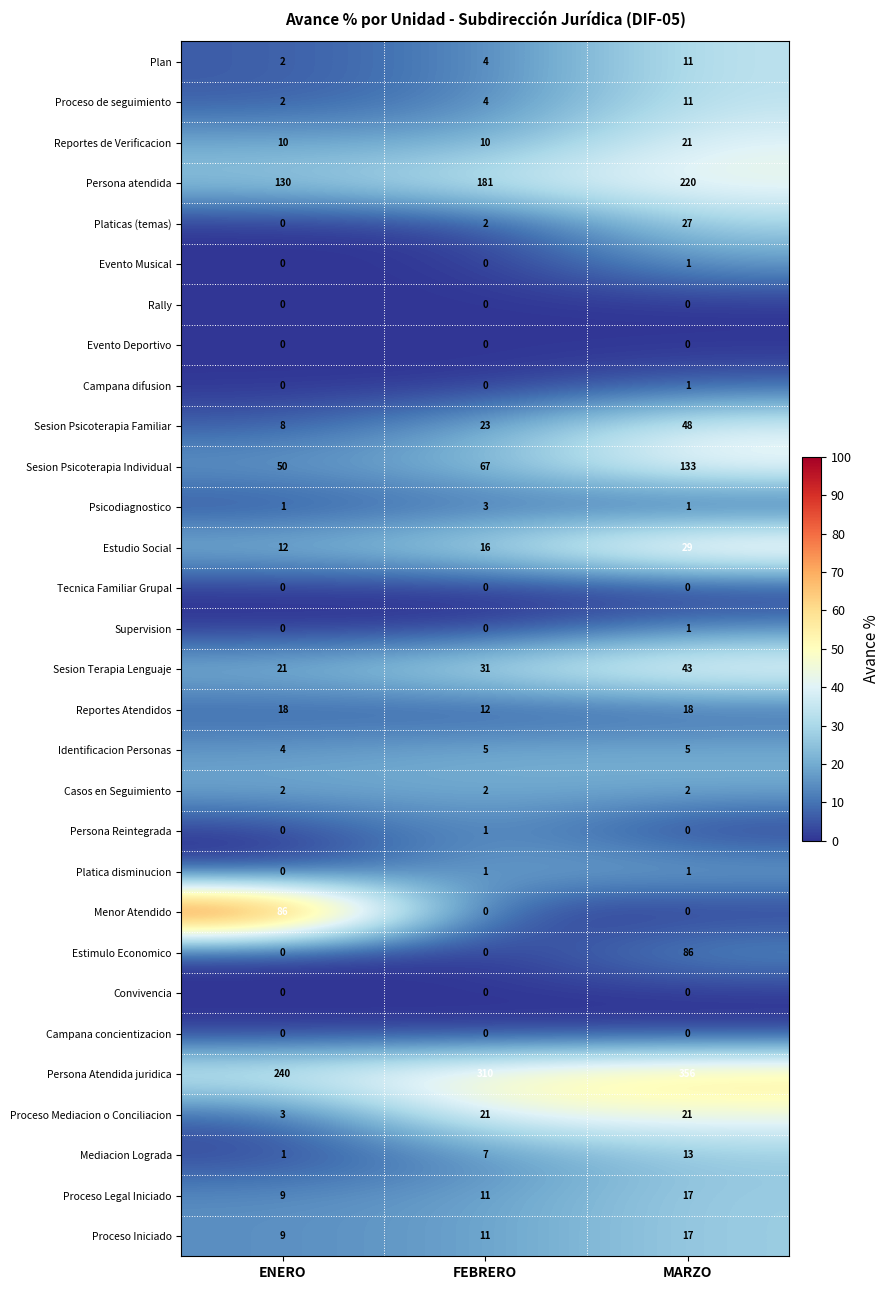

What is the difference between the maximum and second lowest values in the Sesion Psicoterapia Individual series?

66